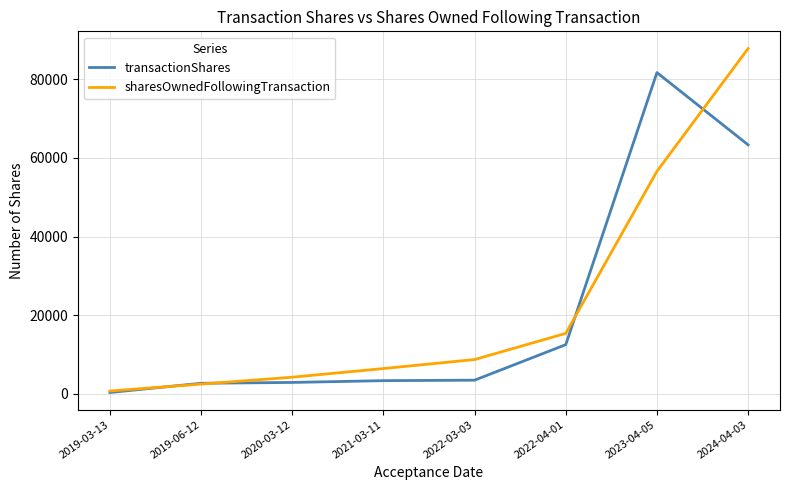

The value of sharesOwnedFollowingTransaction at 2020-03-12 is 4233. True or false?

True